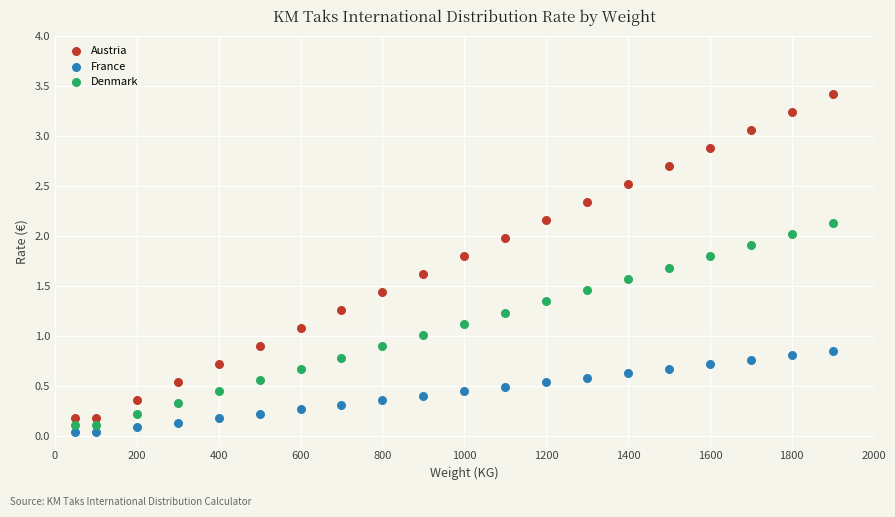

What is the X range (max minus min) for the scatter plot?

1850.0